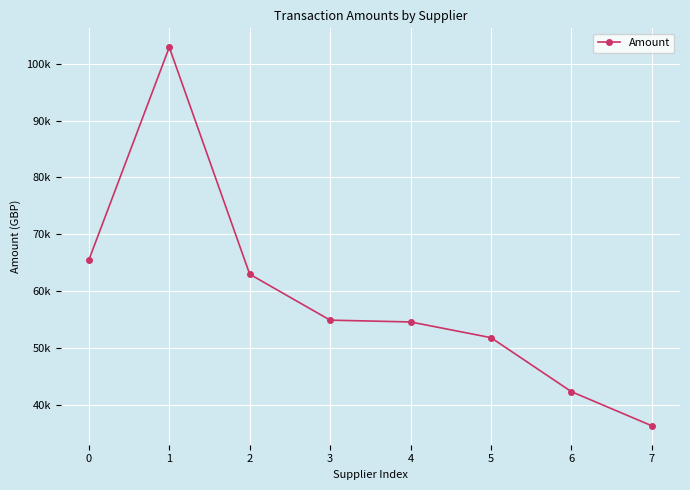

True or false: there are more than 1 points higher than both neighbors.

False